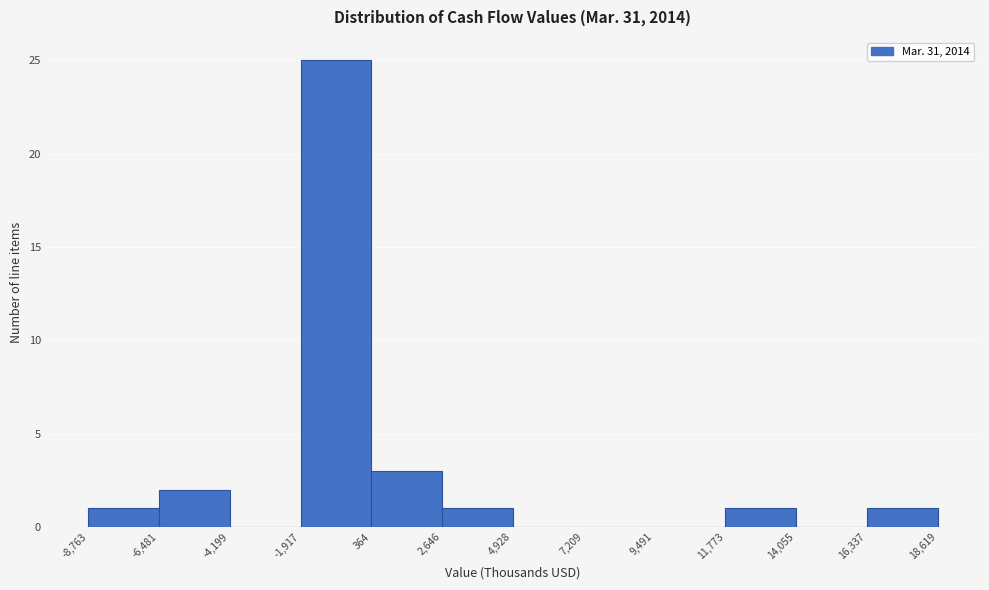

Which range on the x-axis has the tallest bar?

-1,917 to 364